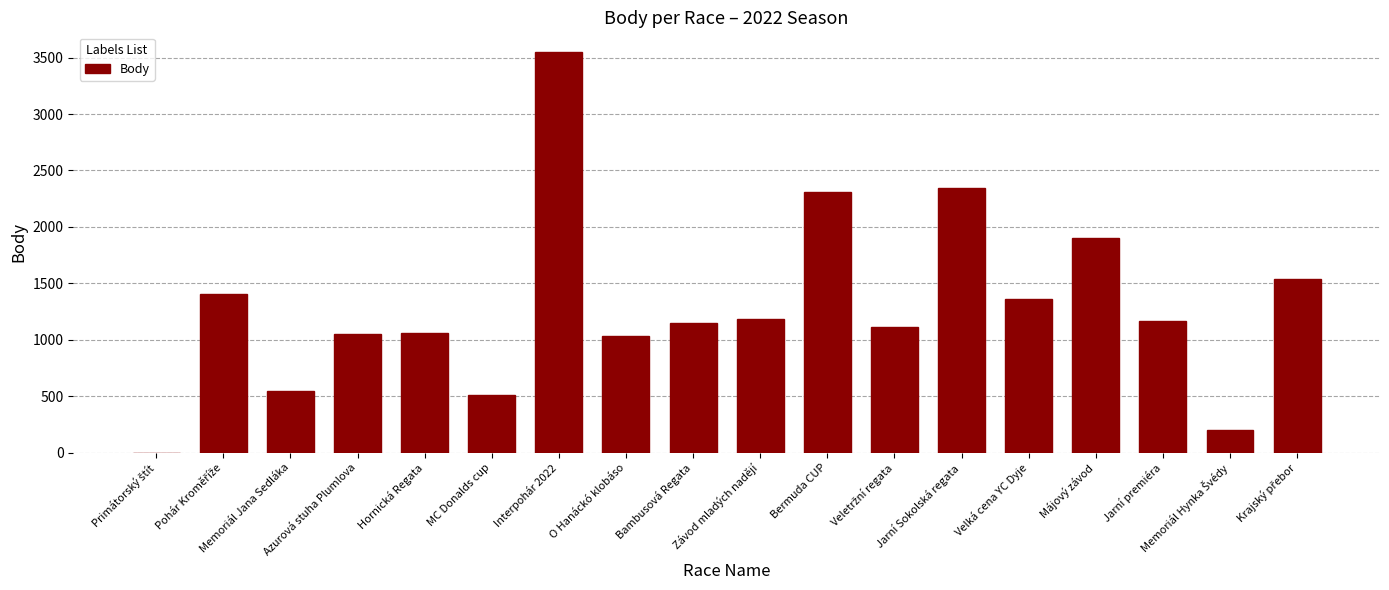

Is it true that the value at Interpohár 2022 is 3547?

True